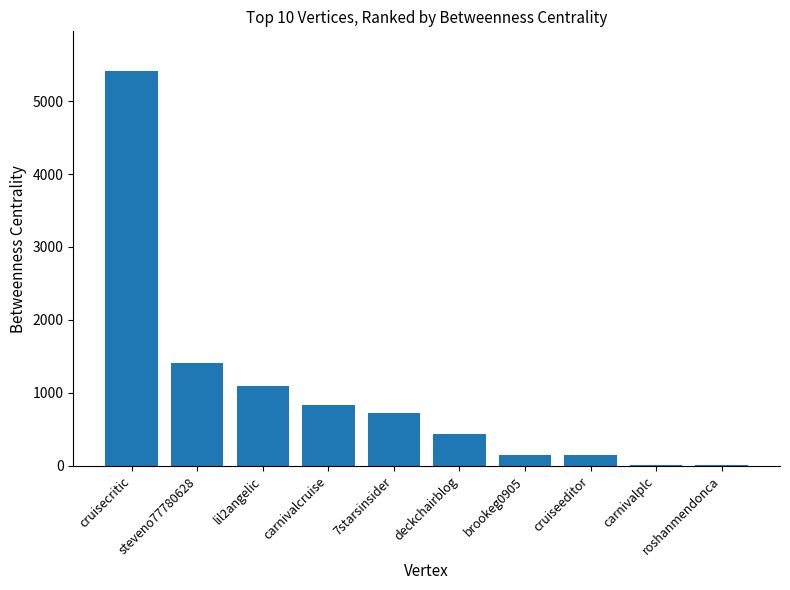

Where is the data nearest to the value 2710?

steveno77780628